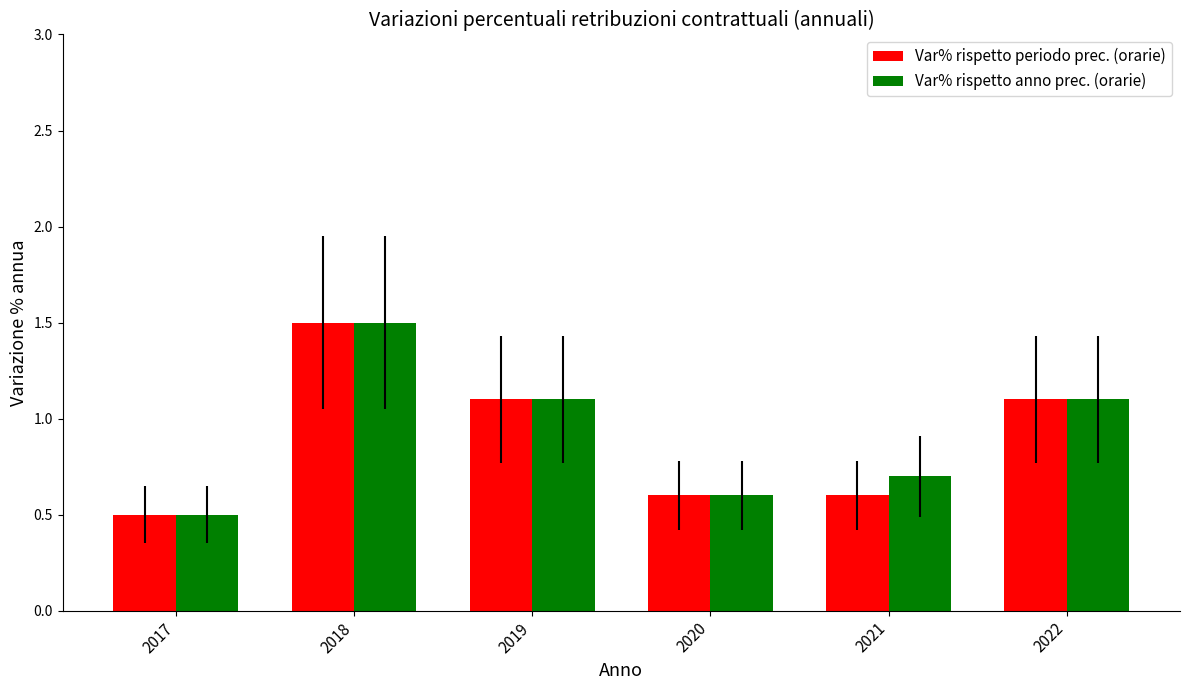

Count the Var% rispetto periodo prec. (orarie) values in the range 0 to 1.

3